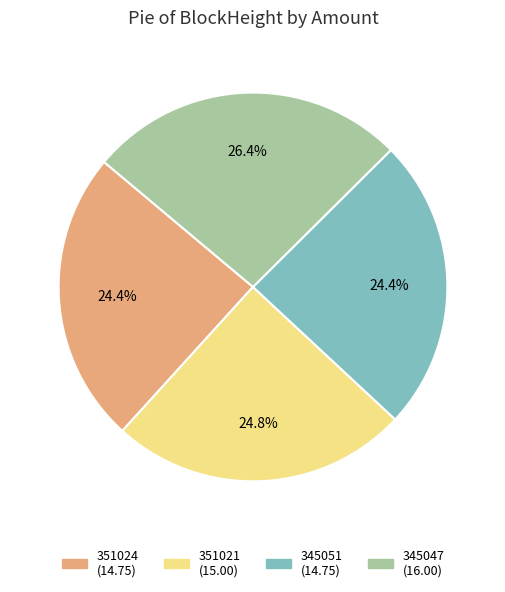

Count the number of slices in the pie.

4